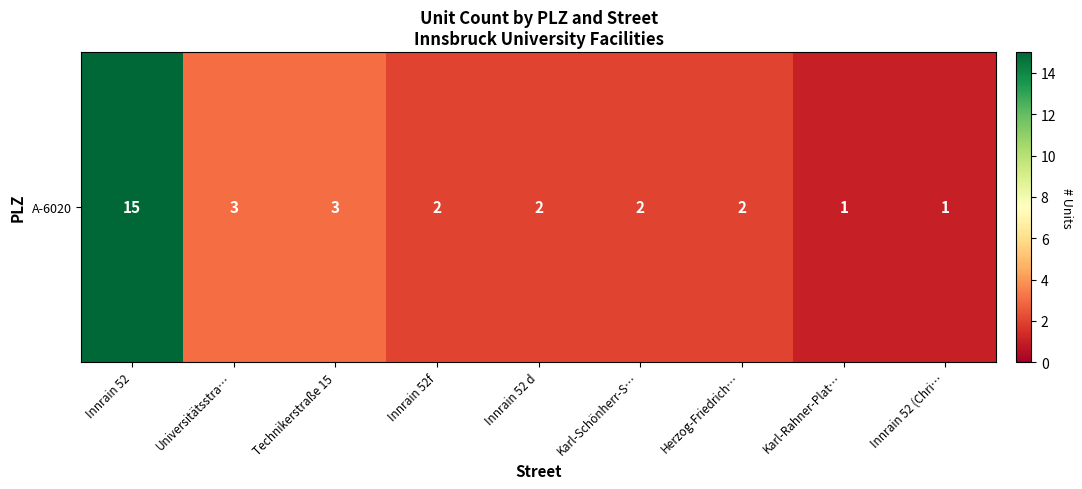

Which label corresponds to the largest value in the chart?

Innrain 52